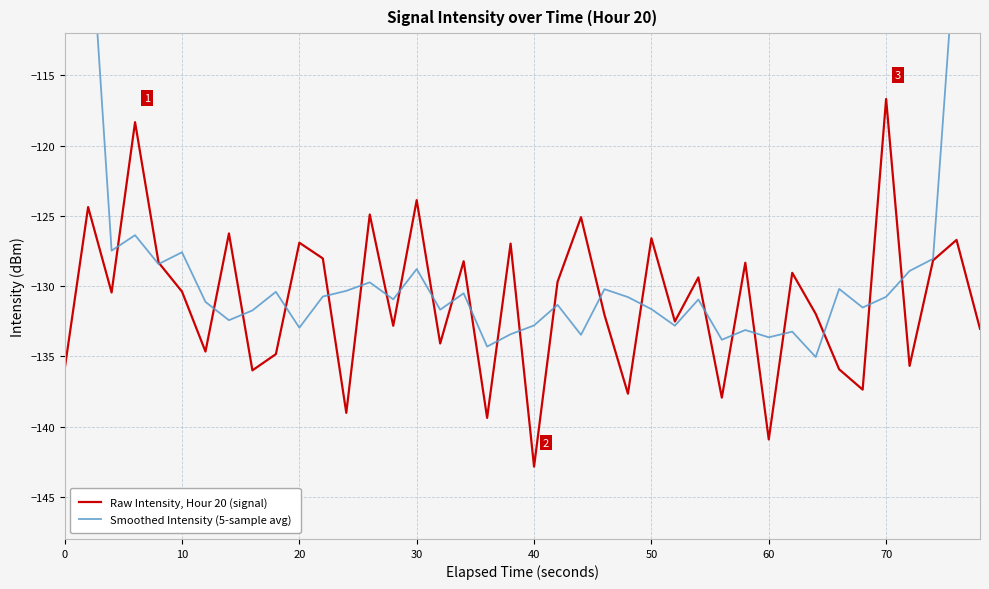

How many times do Raw Intensity, Hour 20 (signal) and Smoothed Intensity (5-sample avg) cross each other?

24